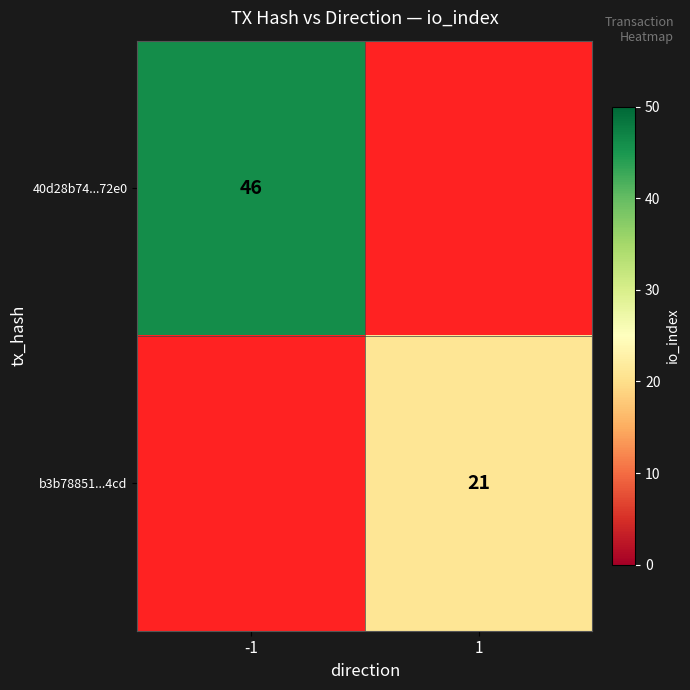

The value of b3b78851...4cd at 1 is 21. True or false?

True